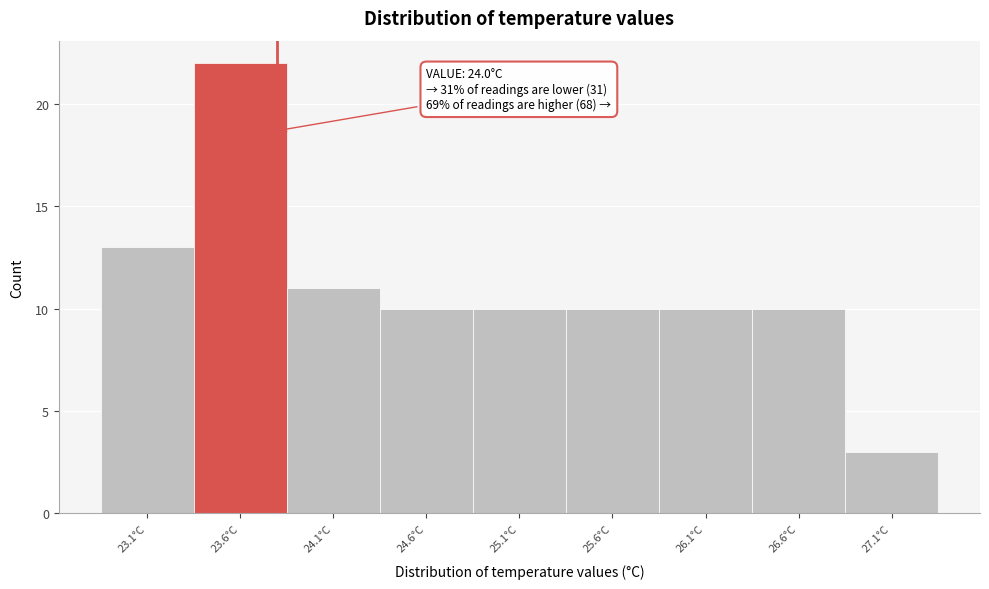

Reading left to right, extract all data points from this chart.

23.1°C=13	23.6°C=22	24.1°C=11	24.6°C=10	25.1°C=10	25.6°C=10	26.1°C=10	26.6°C=10	27.1°C=3